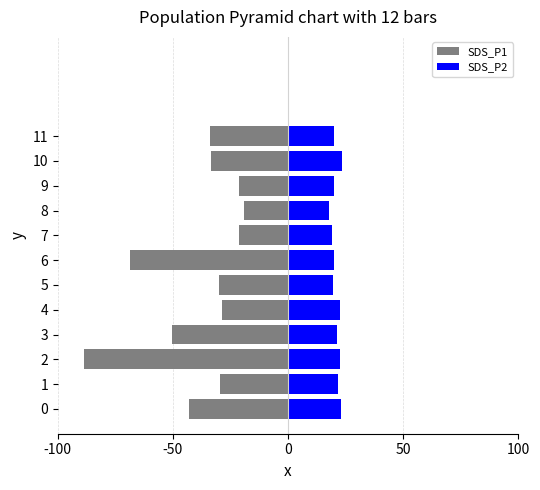

How many bars are there in each group?

2